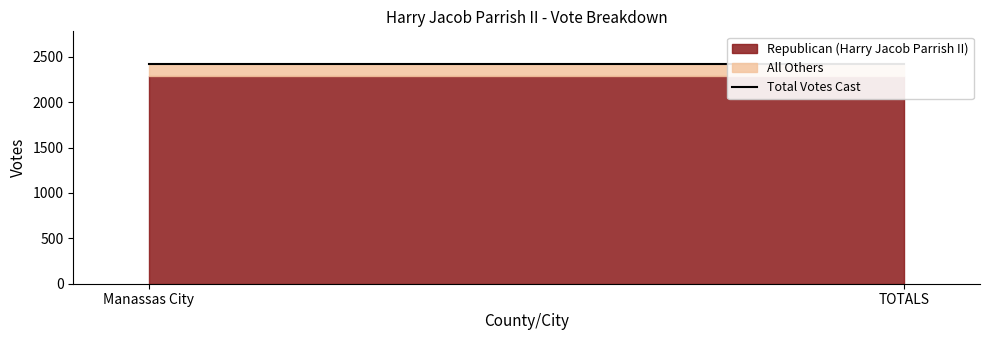

What is the minimum value for All Others?

128